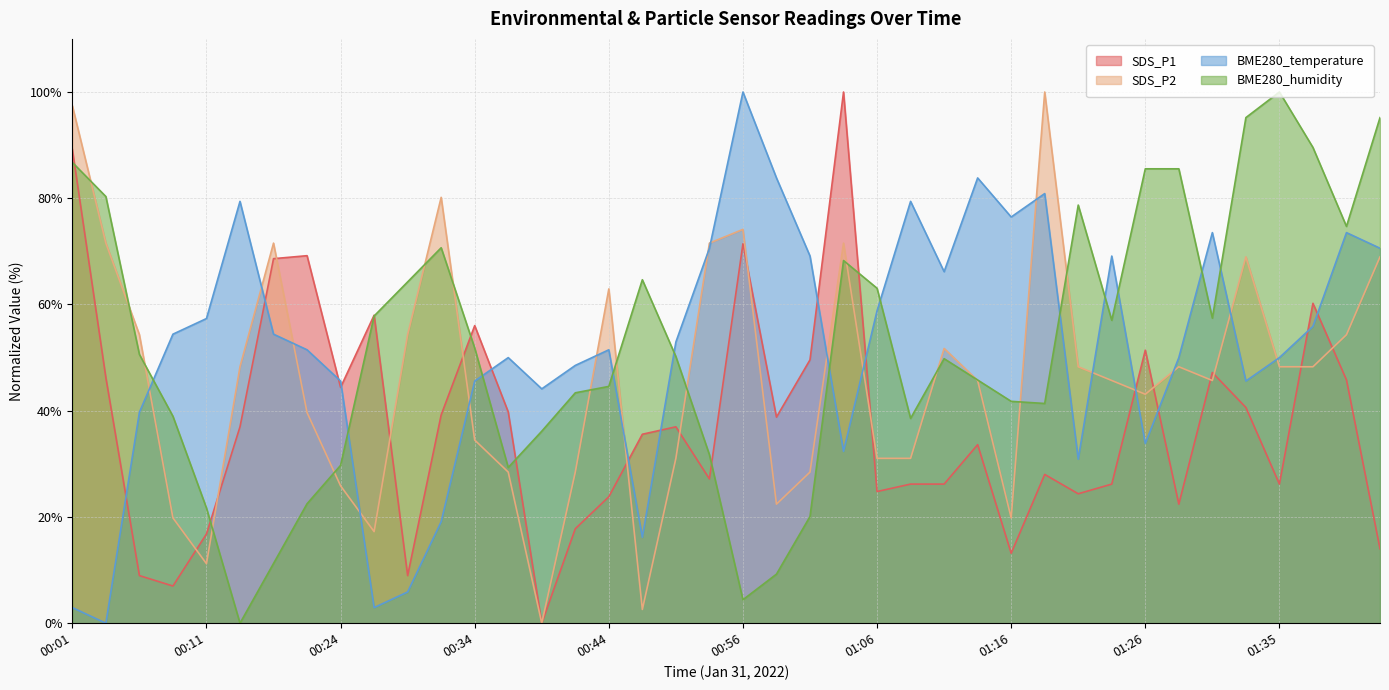

What is the average value of the SDS_P2 series?

46.2